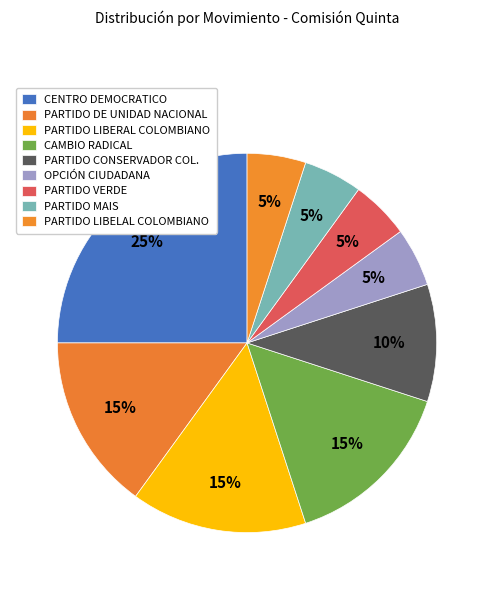

To the nearest percent, what portion does PARTIDO CONSERVADOR COL. represent?

10%